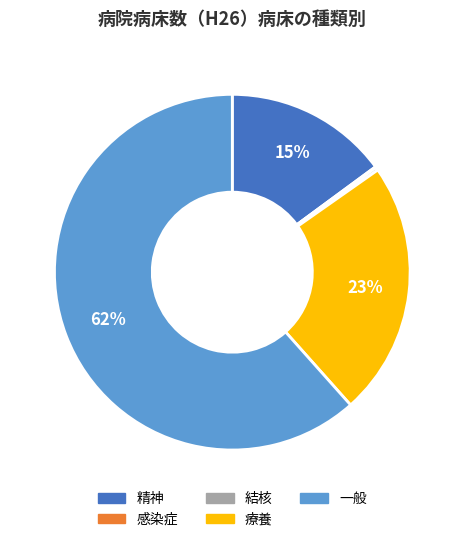

What is the ratio of the value at 一般 to the value at 療養?

2.7